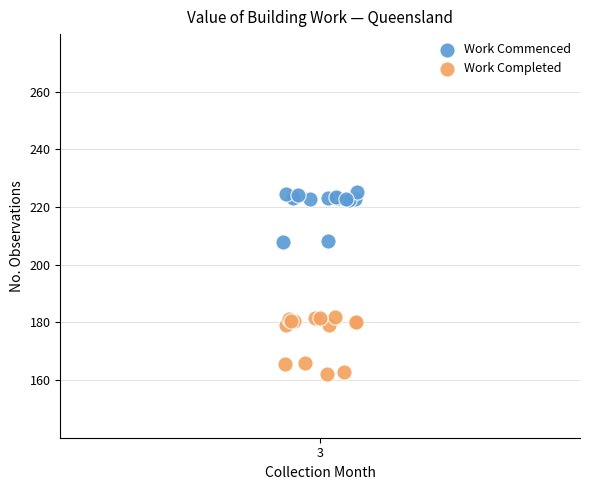

Which series reaches the minimum Y coordinate?

Work Completed